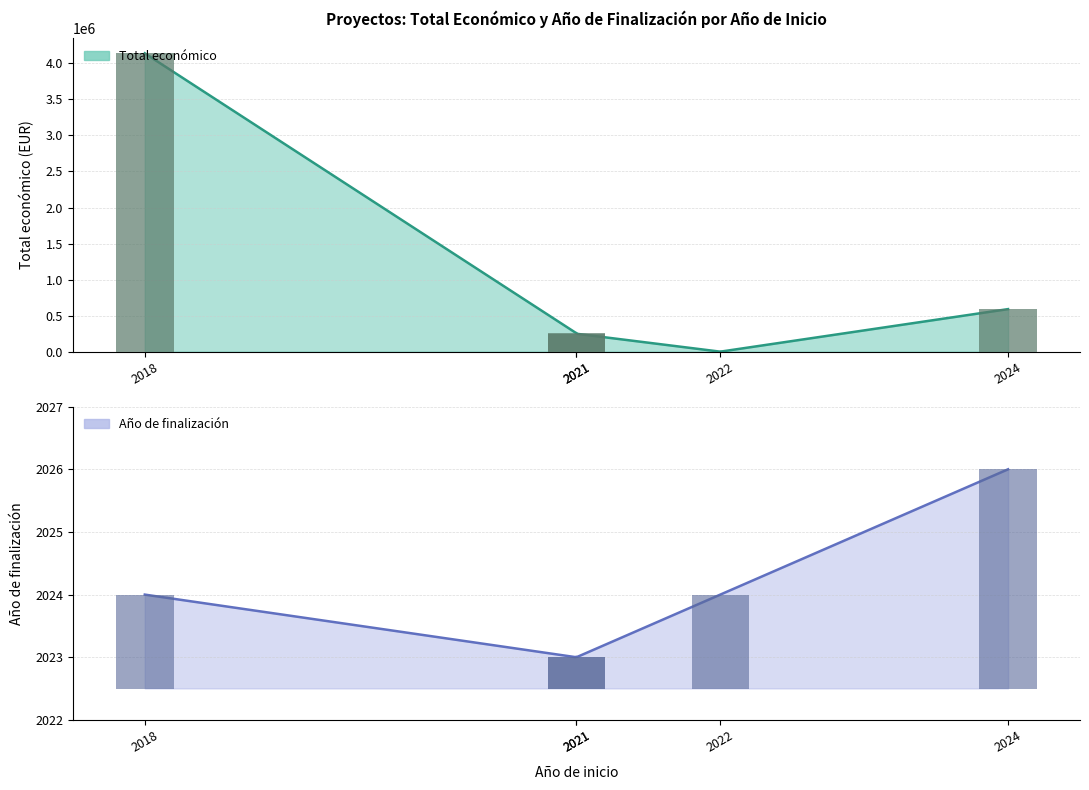

What is the sum of all Total económico values?

5233909